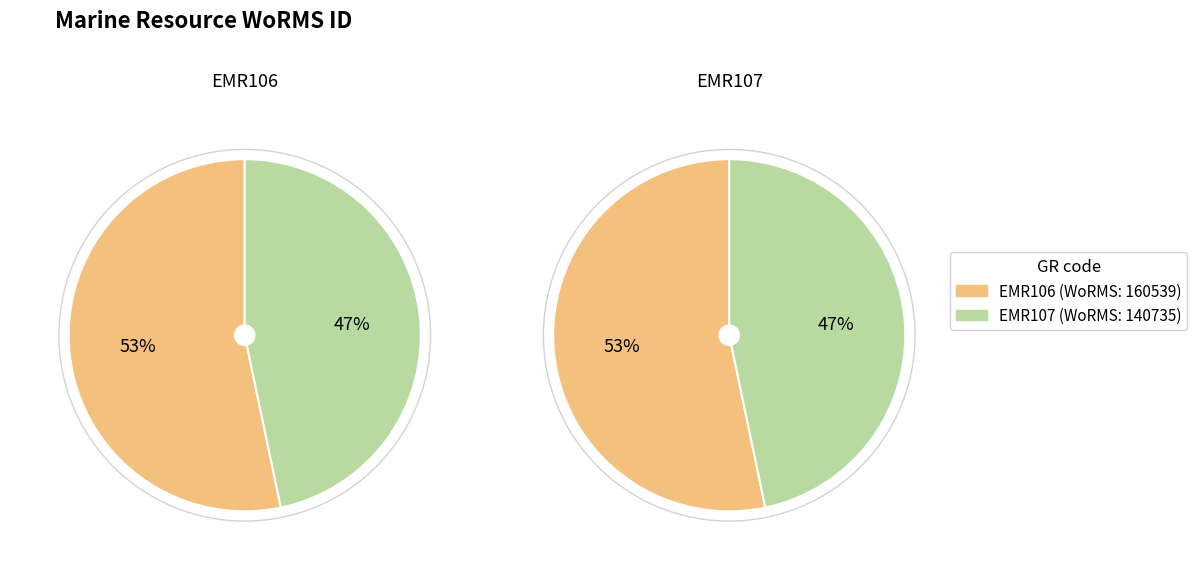

What is the change in value from EMR106 to EMR107?

-19804